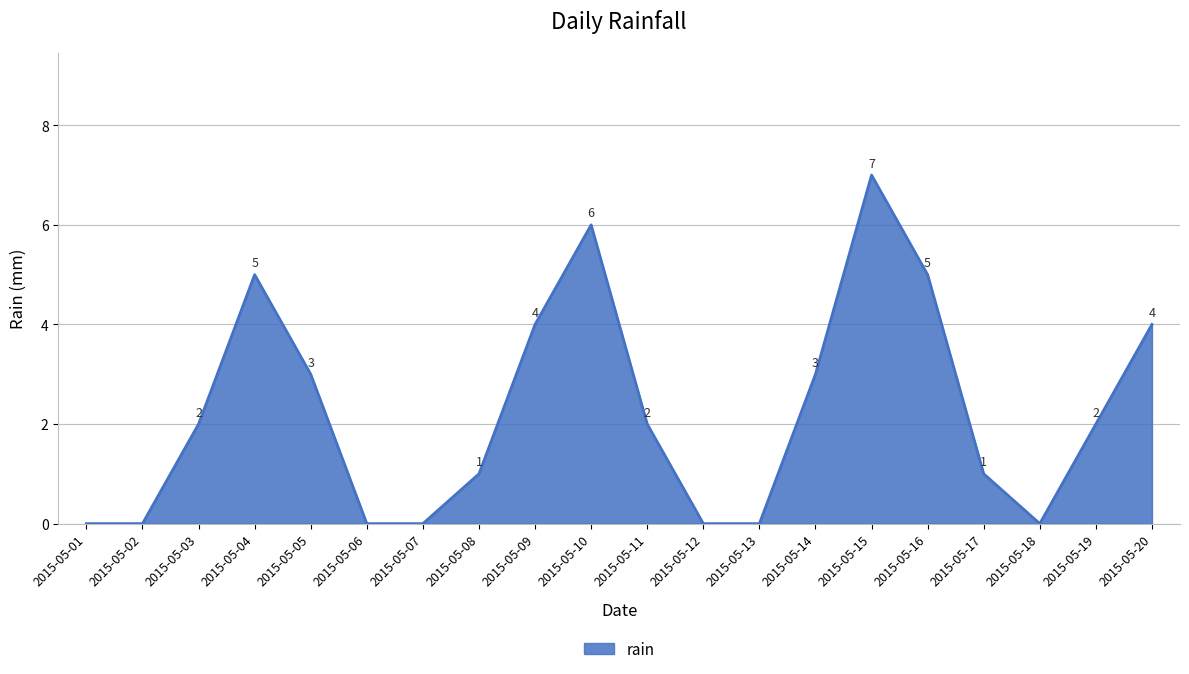

What is the maximum value shown in the chart?

7